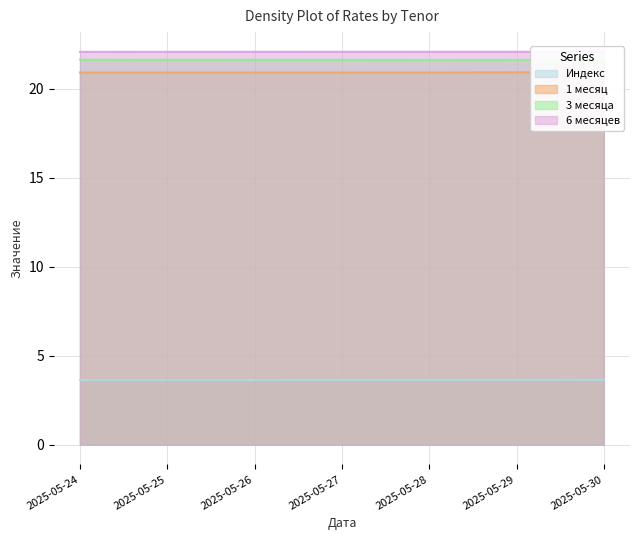

At 2025-05-29, list the series in order from largest to smallest.

6 месяцев, 3 месяца, 1 месяц, Индекс